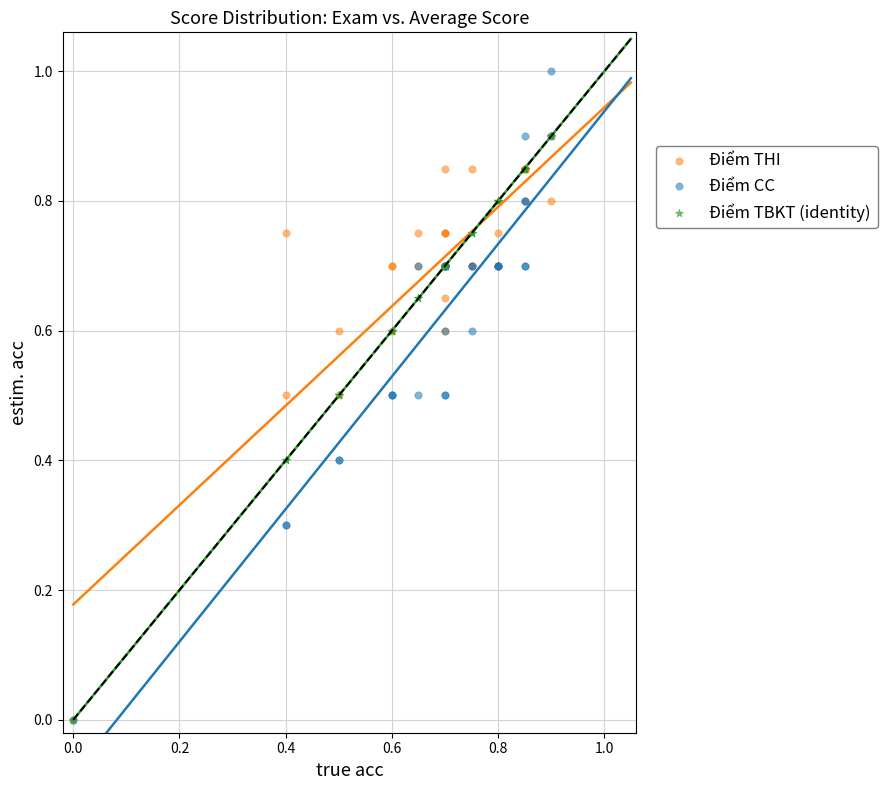

Which series has the largest Y range (max minus min)?

Điểm CC